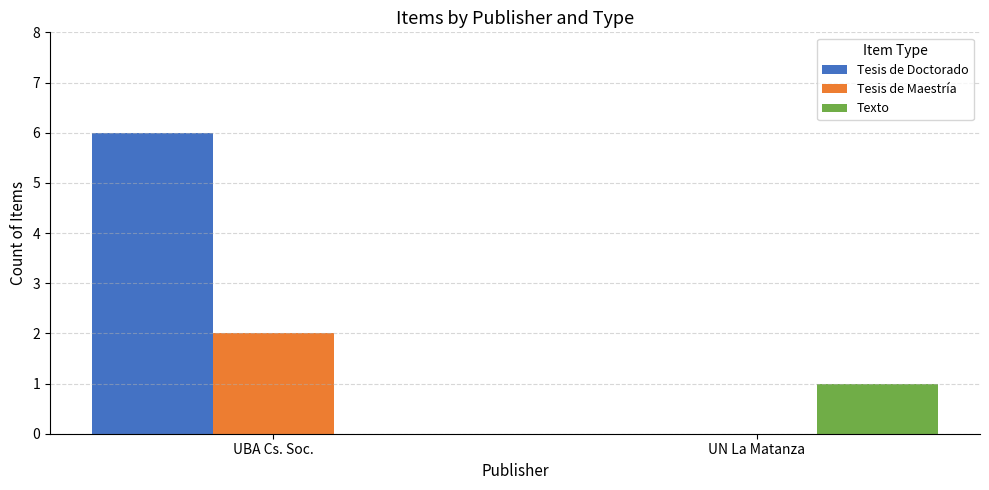

Which series has the largest range (max minus min)?

Tesis de Doctorado